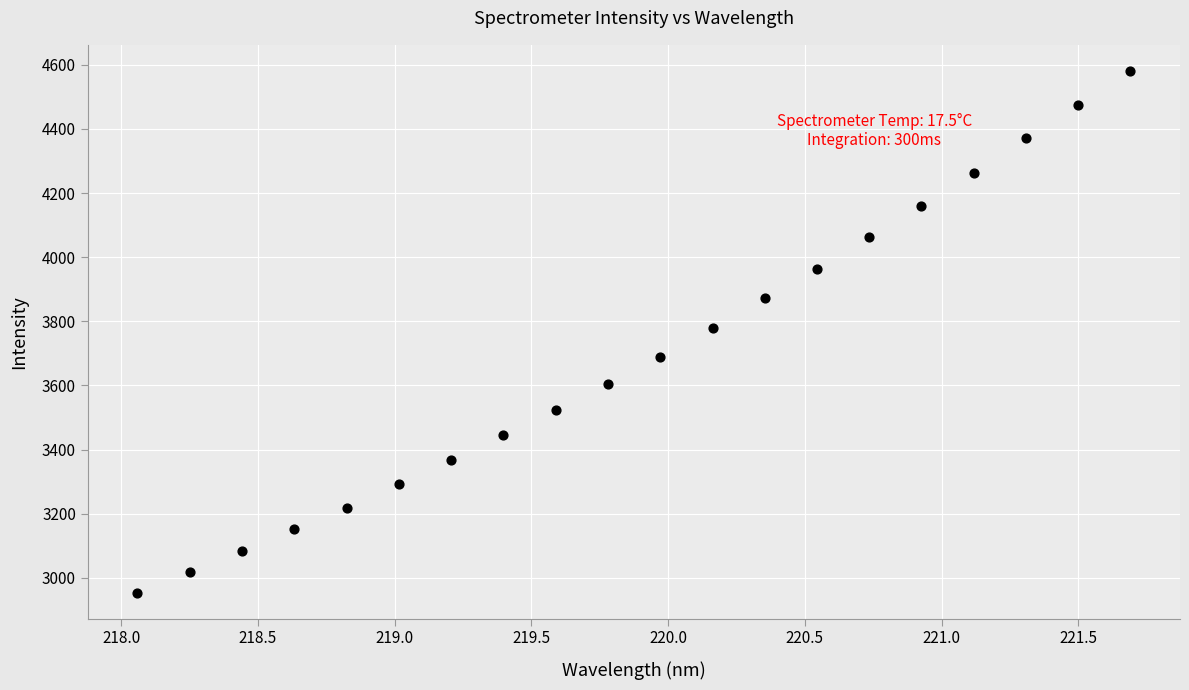

What is the range of Y values (max minus min)?

1626.8